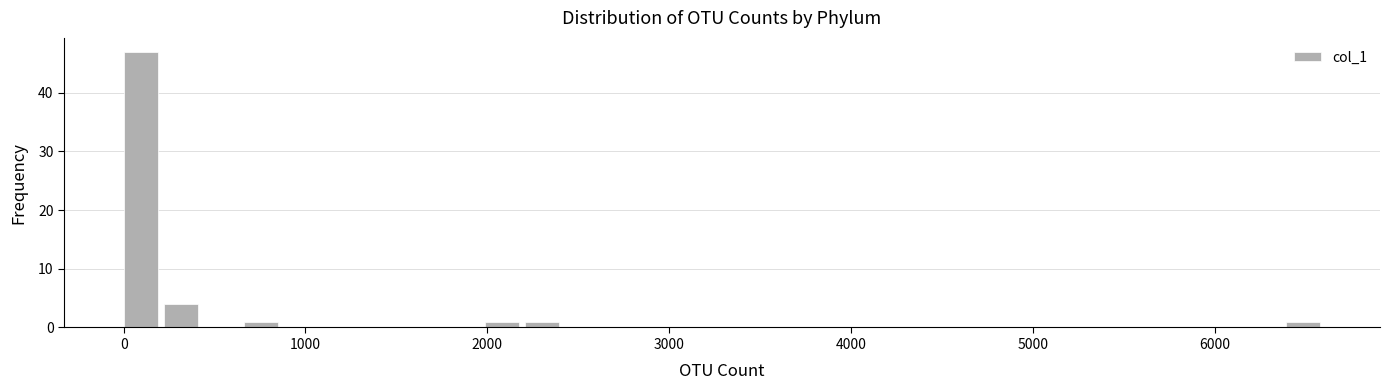

Around what value on the x-axis is the tallest bar? Give the approximate position of its centre, as read against the axis.

100